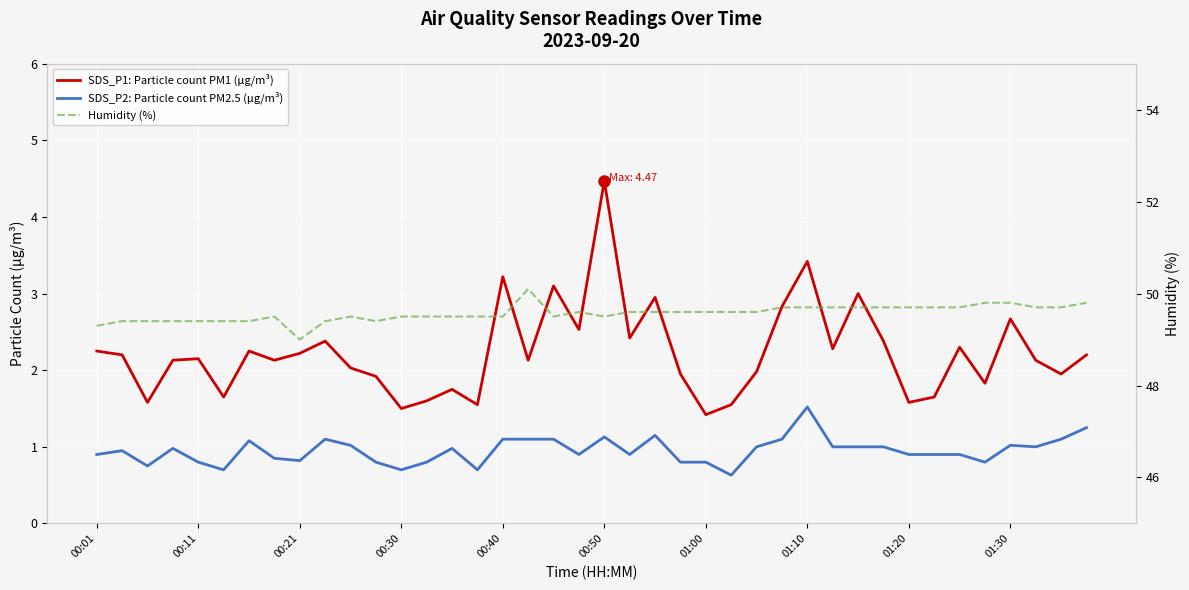

What is the sum of all SDS_P1: Particle count PM1 (µg/m³) values?

89.2